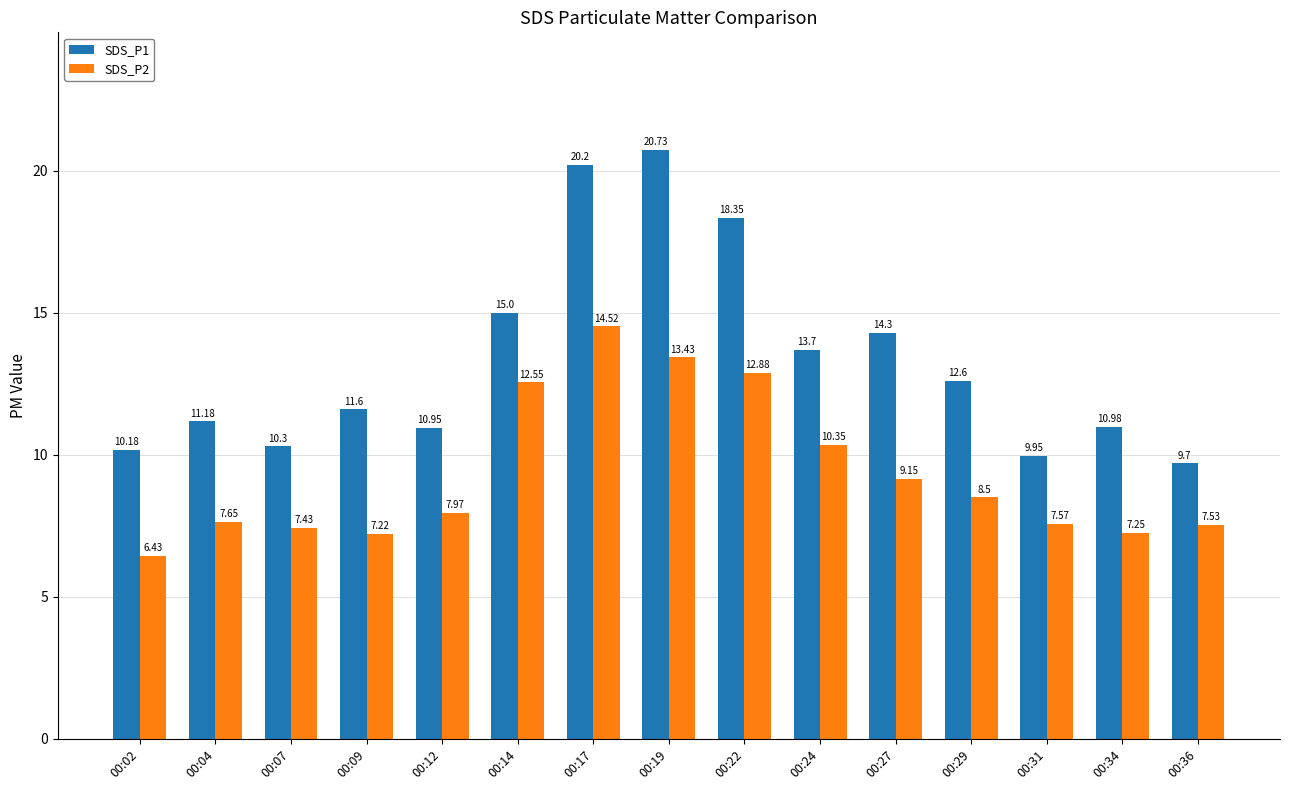

What is the approximate value of SDS_P2 at 00:31?

7.6